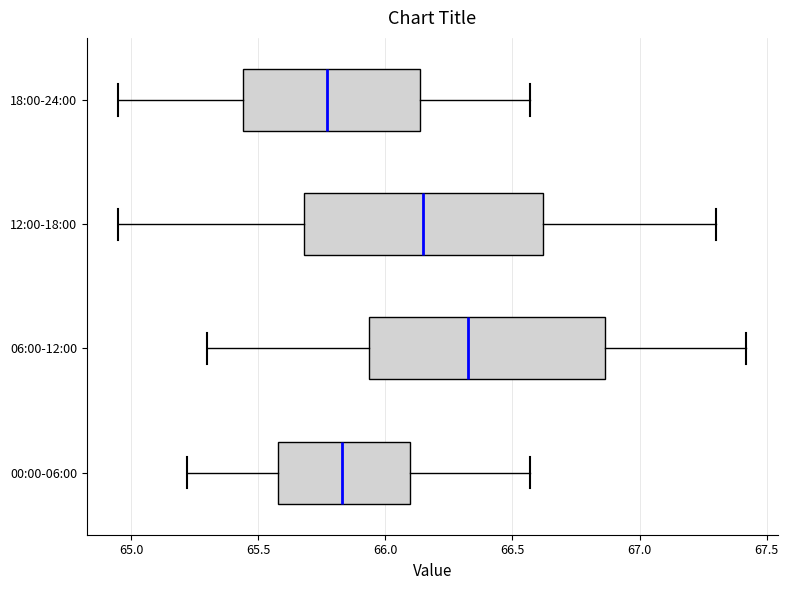

Which box's median line is the furthest to the left?

18:00-24:00